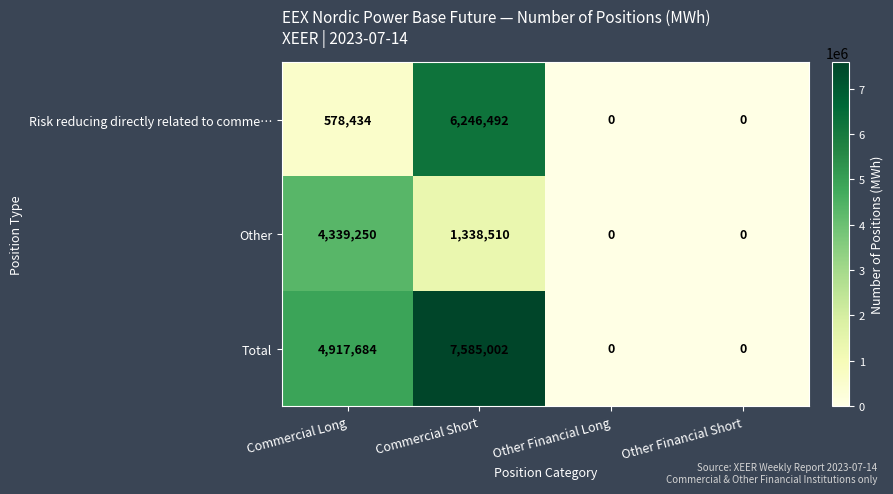

How many data points does each series have?

4